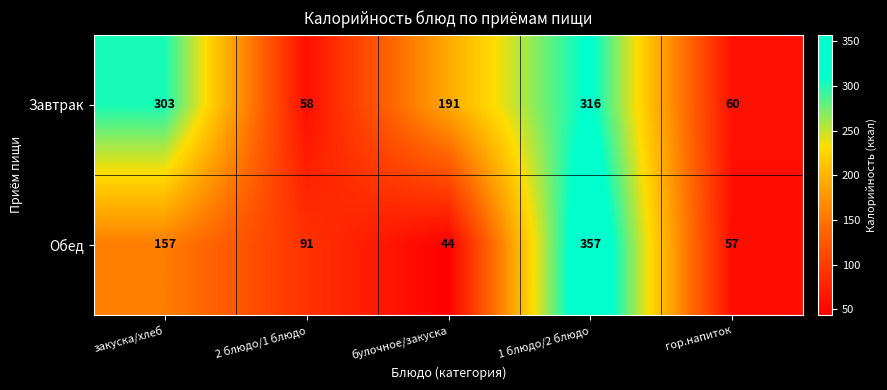

Which series changed the most between 1 блюдо/2 блюдо and гор.напиток?

Обед